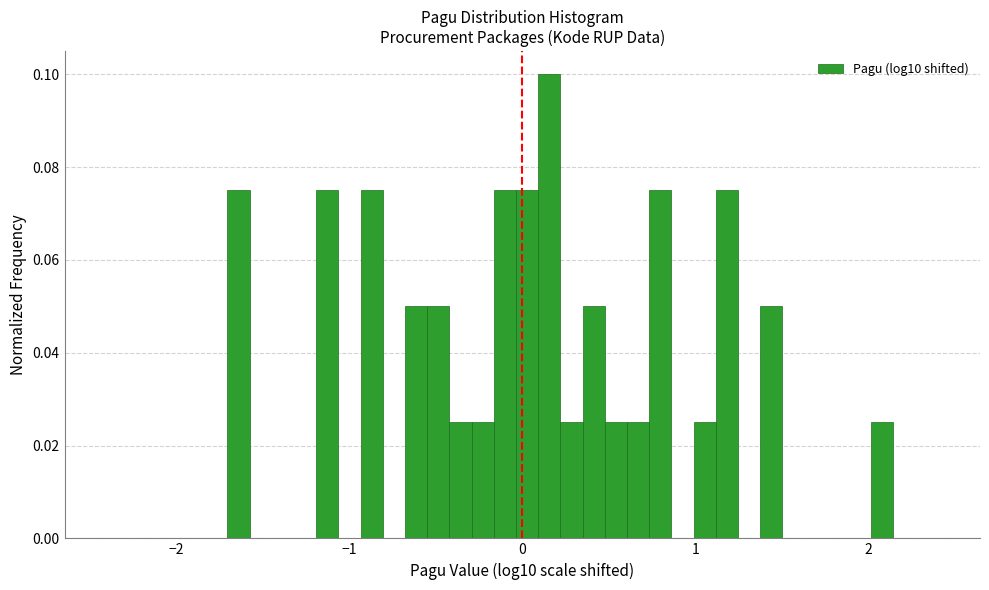

Around what value on the x-axis is the tallest bar? Give the approximate position of its centre, as read against the axis.

0.2